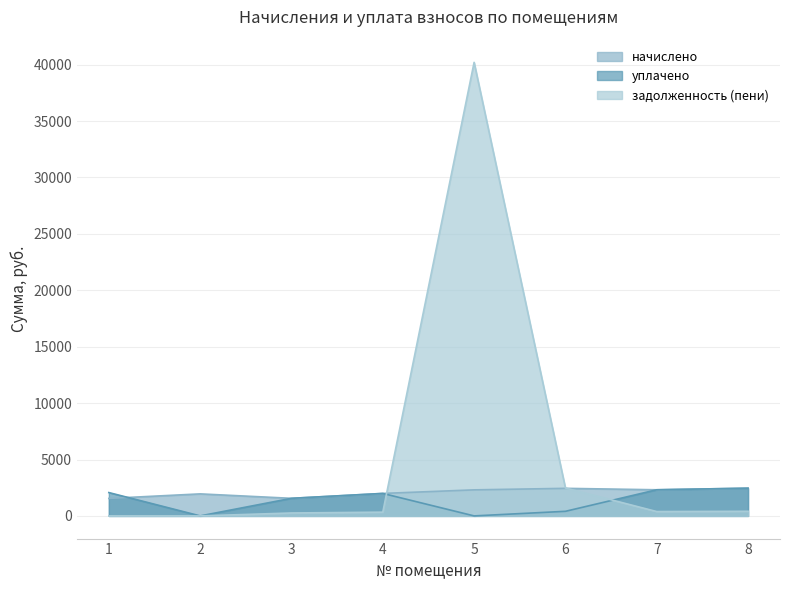

Which series has the largest range (max minus min)?

задолженность (пени)